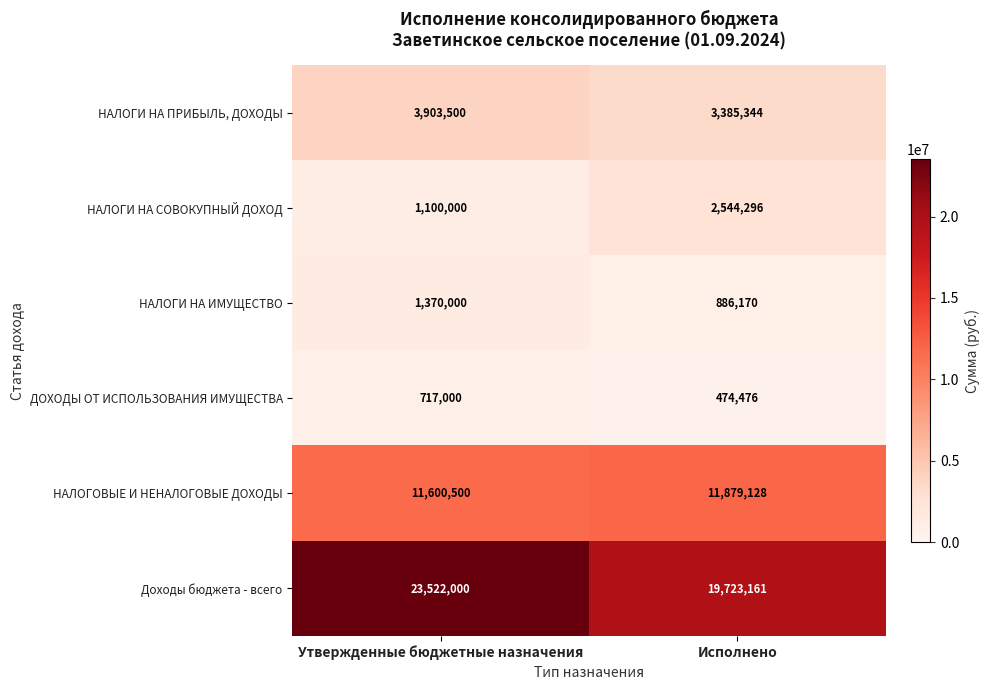

What is the sum of all ДОХОДЫ ОТ ИСПОЛЬЗОВАНИЯ ИМУЩЕСТВА values?

1191476